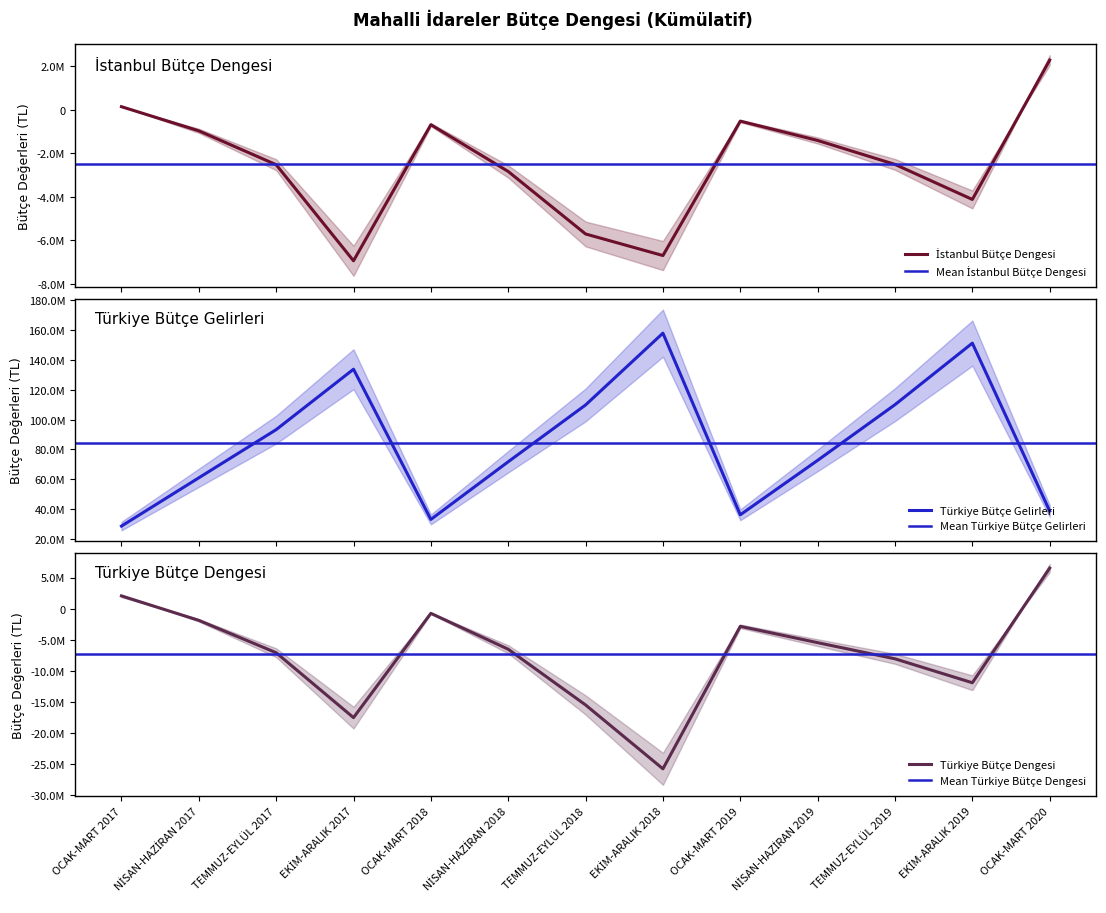

What is the difference between the Türkiye Bütçe Dengesi values at TEMMUZ-EYLÜL 2018 and EKİM-ARALIK 2019?

3565044